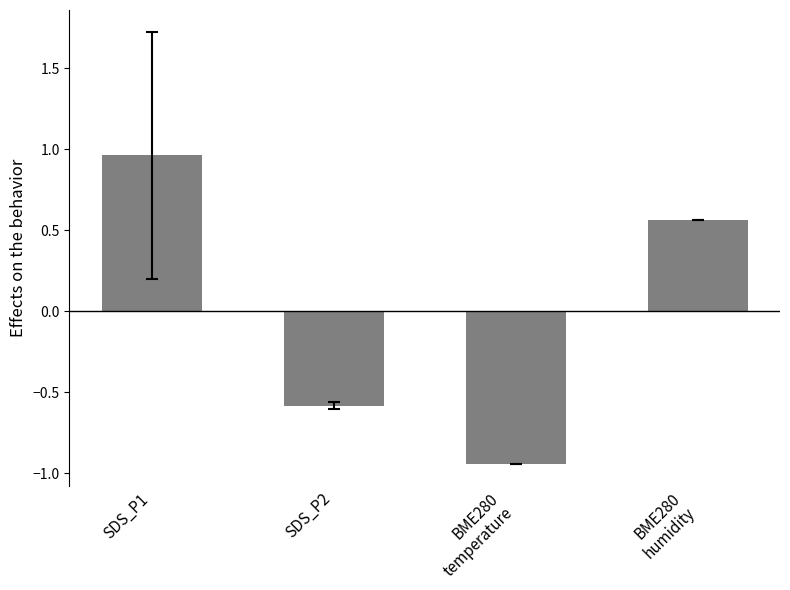

The chart shows a value of -0.3 at BME280
temperature. True or false?

False